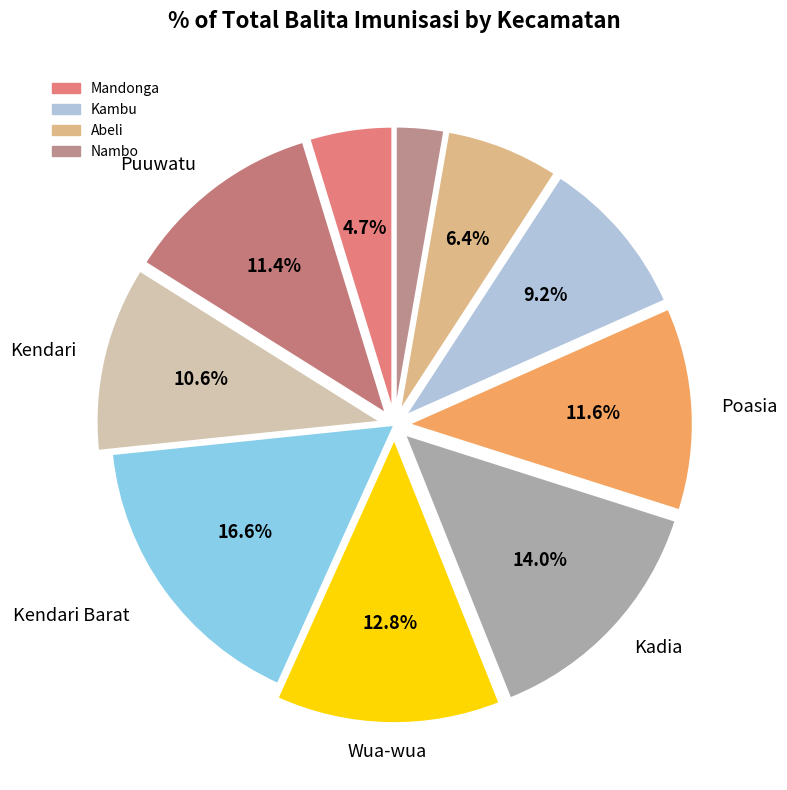

Does any single category account for the majority?

No